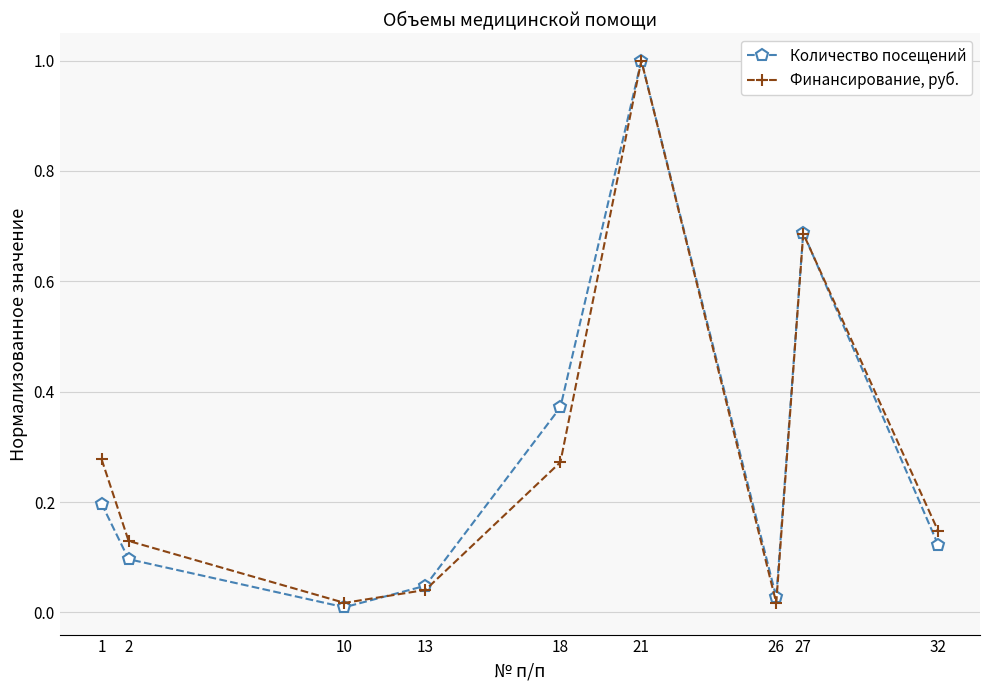

How many lines are shown in the chart?

2